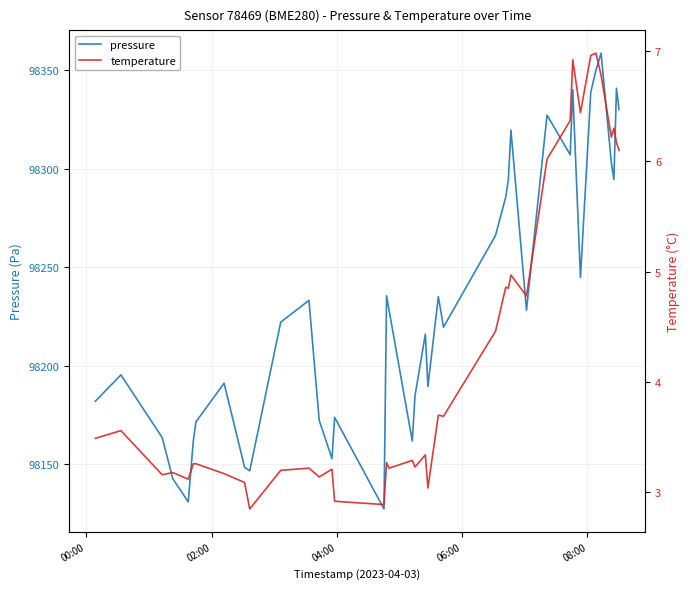

True or false: temperature and pressure intersect in this chart.

False